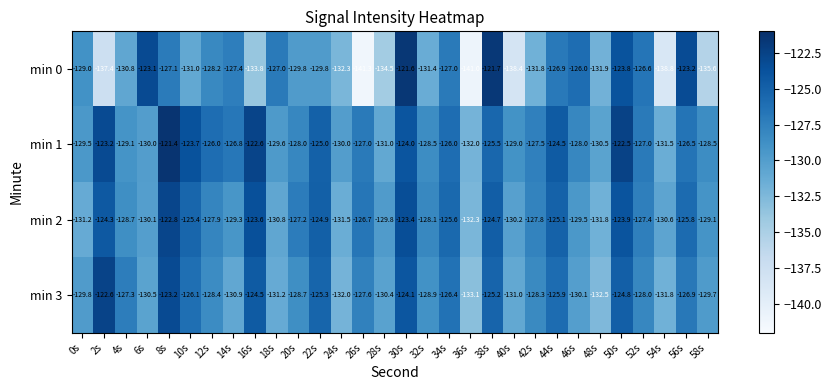

What is the difference between the second highest and second lowest values in the min 2 series?

8.4